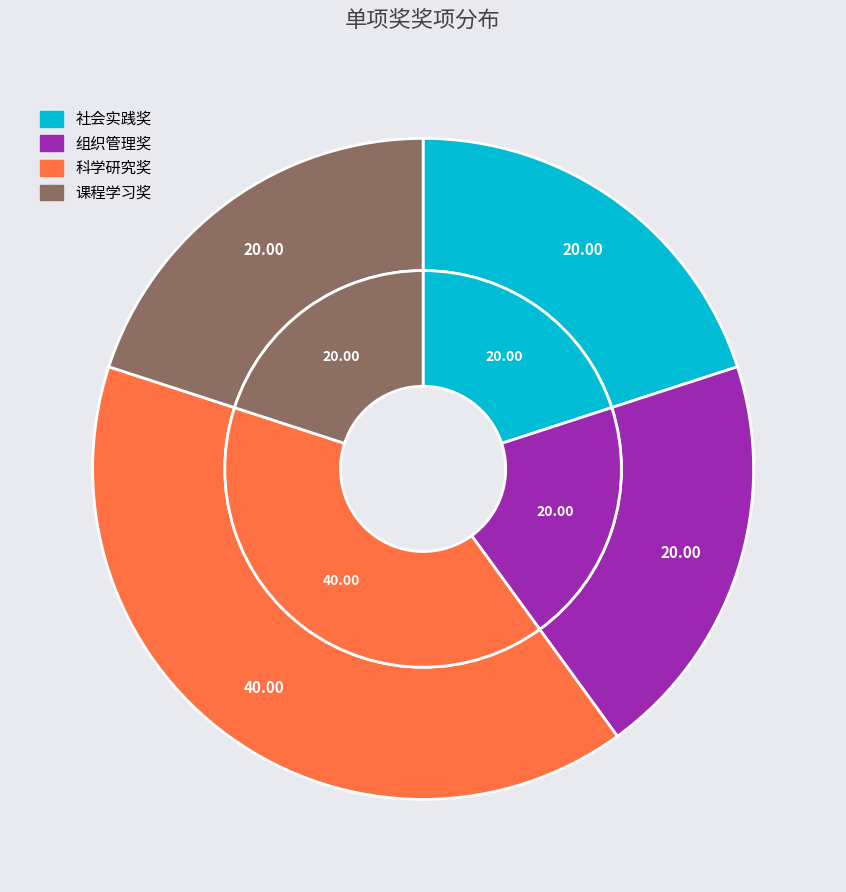

To the nearest percent, what is the difference between the largest and smallest slice percentages?

20%